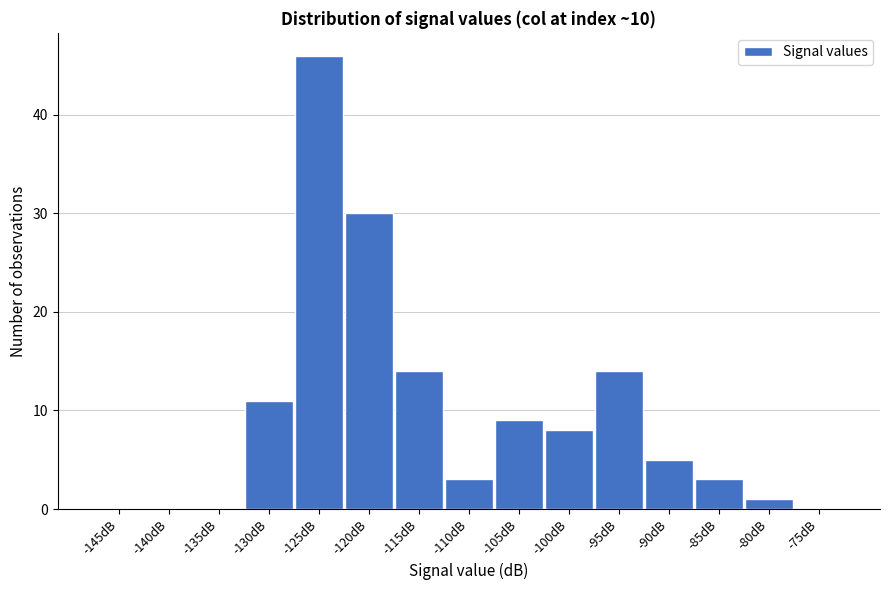

Reading right to left, what are all the values shown in this chart?

-75dB=0	-80dB=1	-85dB=3	-90dB=5	-95dB=14	-100dB=8	-105dB=9	-110dB=3	-115dB=14	-120dB=30	-125dB=46	-130dB=11	-135dB=0	-140dB=0	-145dB=0